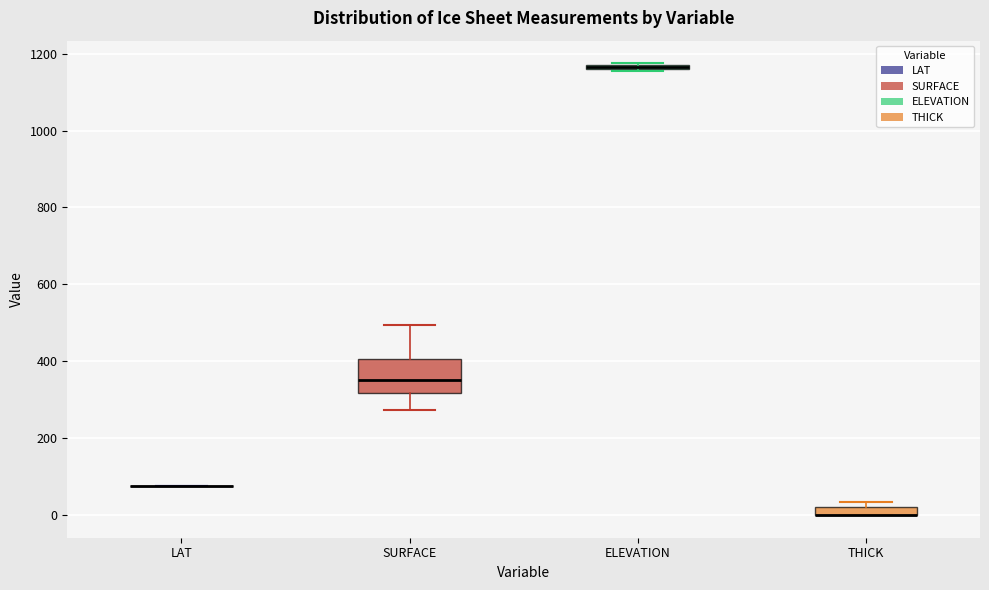

Where is the lower edge of the box for ELEVATION on the y-axis? The values are not printed on the chart, so give them approximately, as read against the axis.

1160